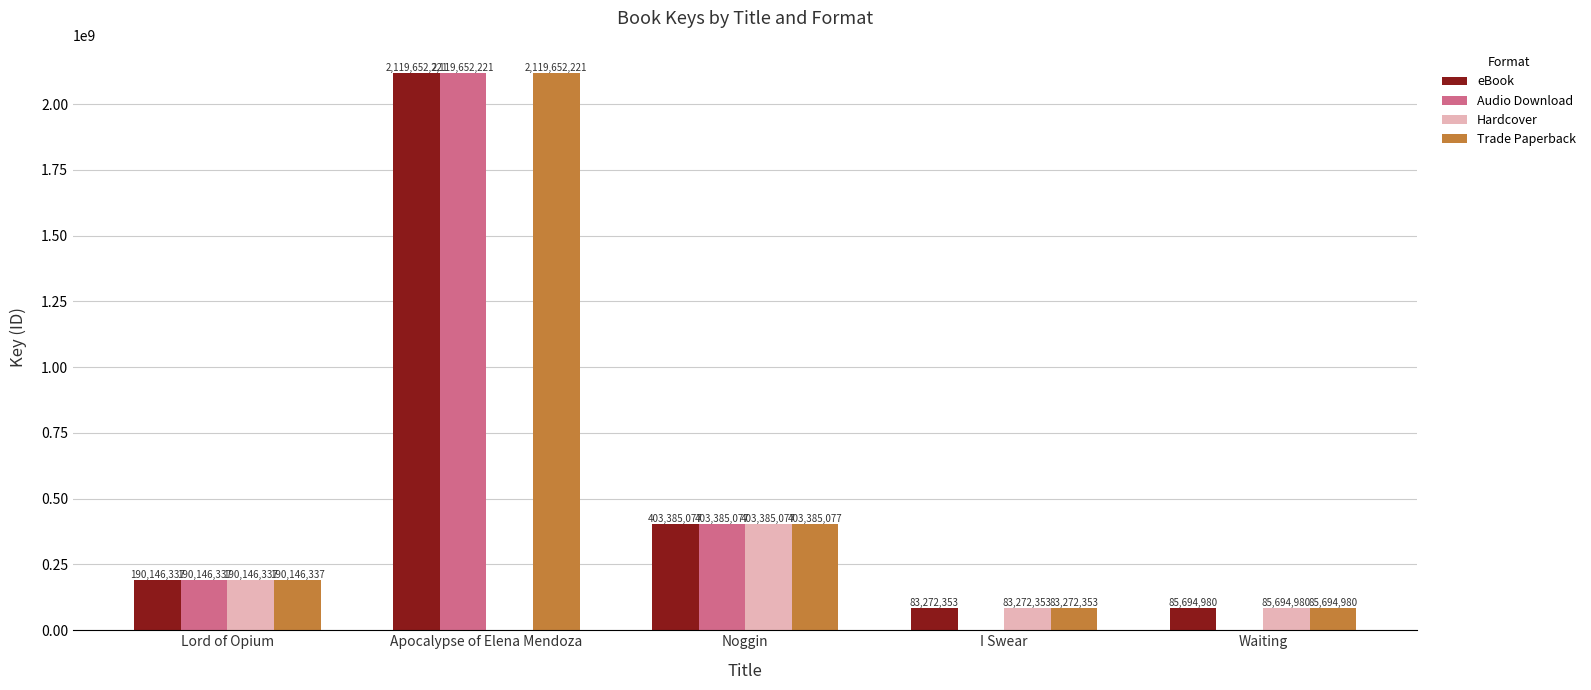

True or false: Hardcover has a value of 0 at Apocalypse of Elena Mendoza.

True